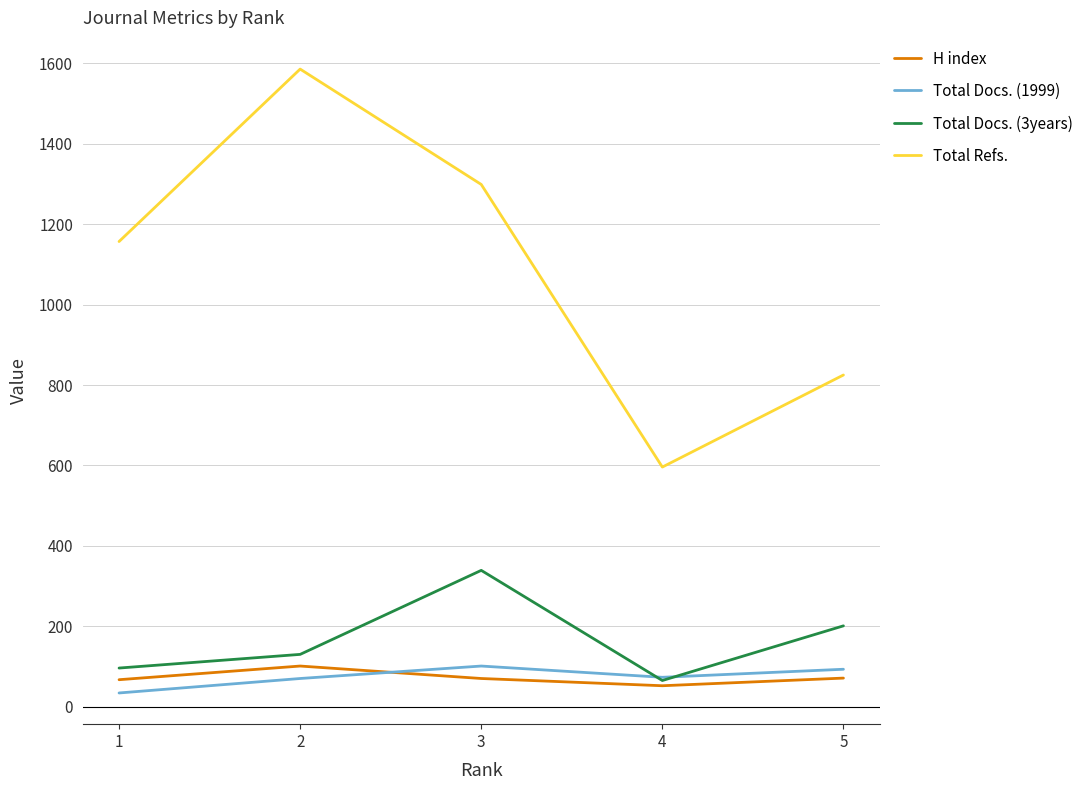

What is the difference between the highest and lowest values at 2?

1516